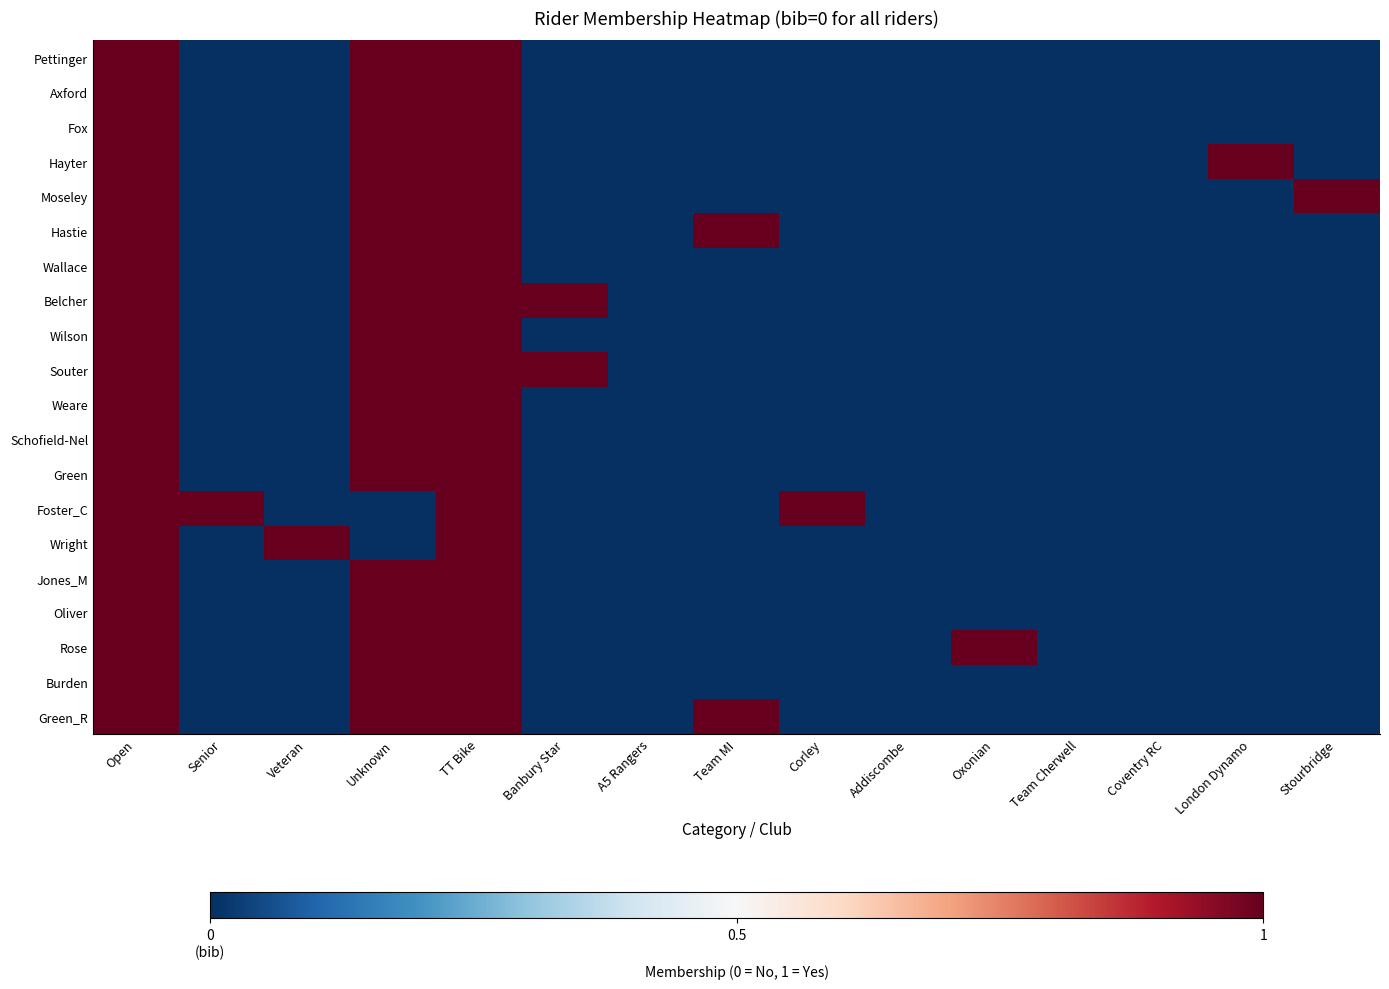

At how many categories does at least one series exceed 0?

11